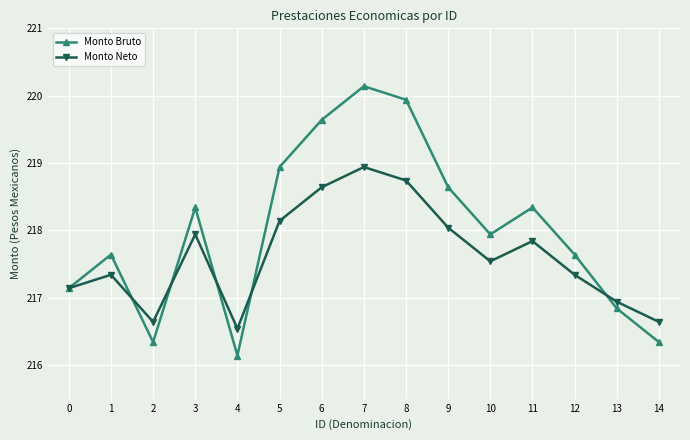

True or false: Monto Bruto and Monto Neto cross at least once.

True